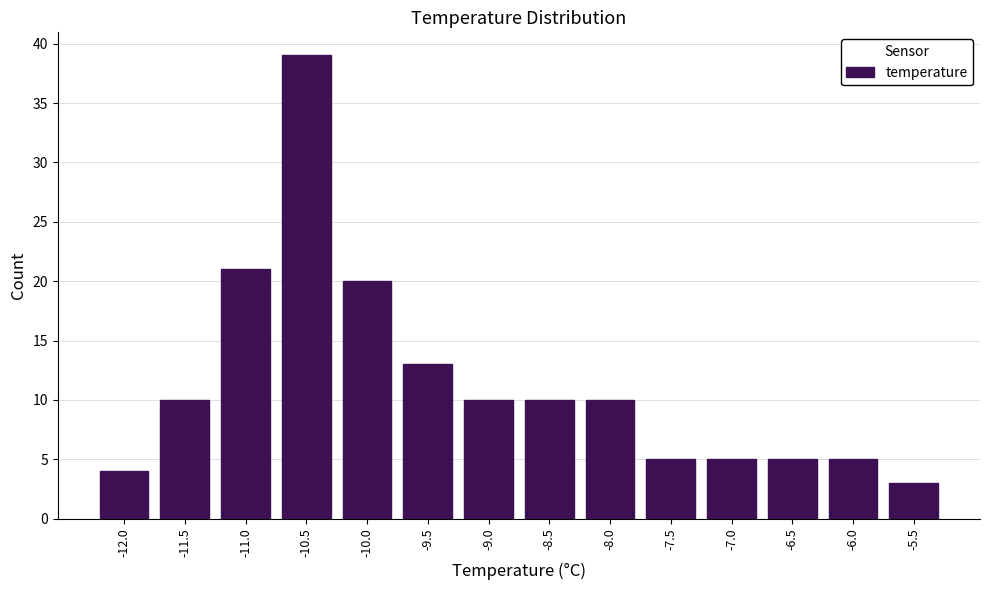

Reading right to left, what are all the values shown in this chart?

3	5	5	5	5	10	10	10	13	20	39	21	10	4